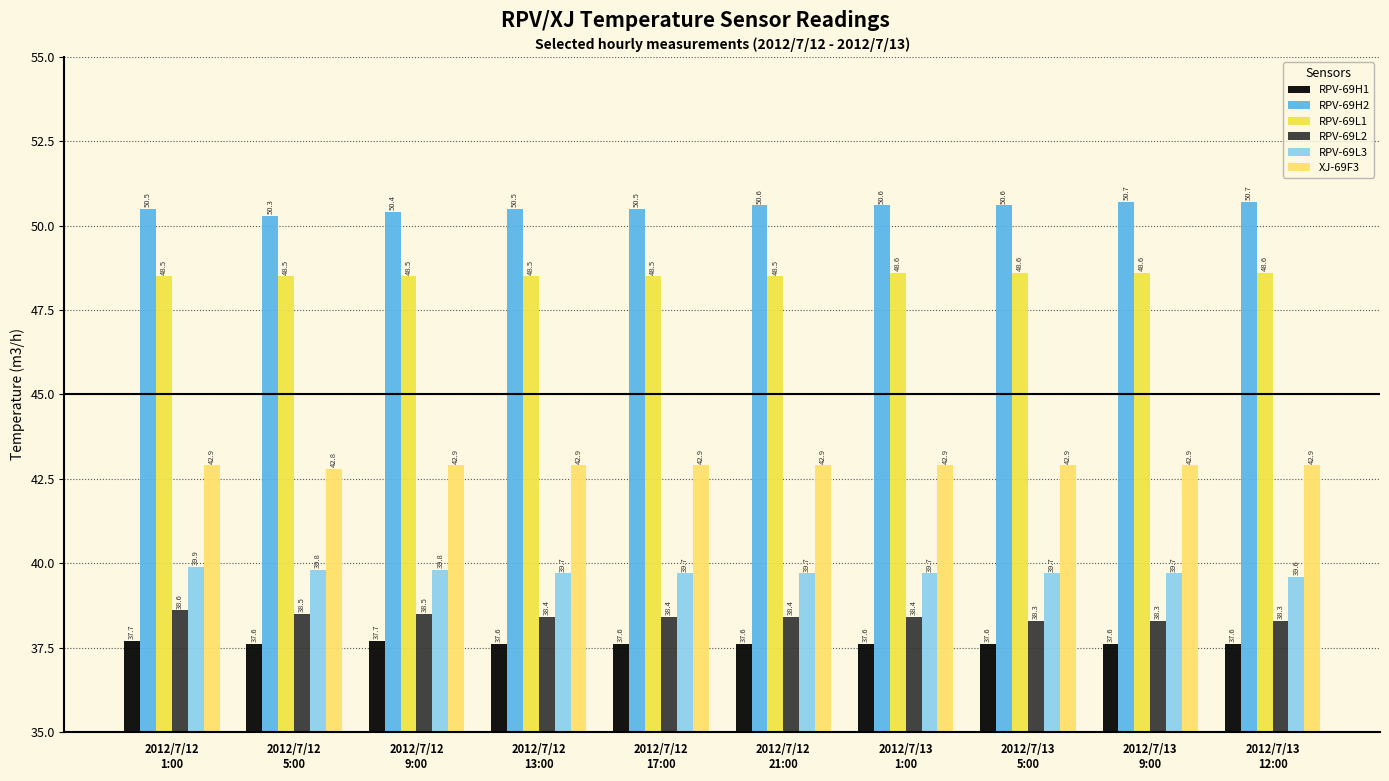

Reading left to right, what are all the values shown in this chart?

RPV-69H1: 2012/7/12
1:00=37.7	2012/7/12
5:00=37.6	2012/7/12
9:00=37.7	2012/7/12
13:00=37.6	2012/7/12
17:00=37.6	2012/7/12
21:00=37.6	2012/7/13
1:00=37.6	2012/7/13
5:00=37.6	2012/7/13
9:00=37.6	2012/7/13
12:00=37.6
RPV-69H2: 2012/7/12
1:00=50.5	2012/7/12
5:00=50.3	2012/7/12
9:00=50.4	2012/7/12
13:00=50.5	2012/7/12
17:00=50.5	2012/7/12
21:00=50.6	2012/7/13
1:00=50.6	2012/7/13
5:00=50.6	2012/7/13
9:00=50.7	2012/7/13
12:00=50.7
RPV-69L1: 2012/7/12
1:00=48.5	2012/7/12
5:00=48.5	2012/7/12
9:00=48.5	2012/7/12
13:00=48.5	2012/7/12
17:00=48.5	2012/7/12
21:00=48.5	2012/7/13
1:00=48.6	2012/7/13
5:00=48.6	2012/7/13
9:00=48.6	2012/7/13
12:00=48.6
RPV-69L2: 2012/7/12
1:00=38.6	2012/7/12
5:00=38.5	2012/7/12
9:00=38.5	2012/7/12
13:00=38.4	2012/7/12
17:00=38.4	2012/7/12
21:00=38.4	2012/7/13
1:00=38.4	2012/7/13
5:00=38.3	2012/7/13
9:00=38.3	2012/7/13
12:00=38.3
RPV-69L3: 2012/7/12
1:00=39.9	2012/7/12
5:00=39.8	2012/7/12
9:00=39.8	2012/7/12
13:00=39.7	2012/7/12
17:00=39.7	2012/7/12
21:00=39.7	2012/7/13
1:00=39.7	2012/7/13
5:00=39.7	2012/7/13
9:00=39.7	2012/7/13
12:00=39.6
XJ-69F3: 2012/7/12
1:00=42.9	2012/7/12
5:00=42.8	2012/7/12
9:00=42.9	2012/7/12
13:00=42.9	2012/7/12
17:00=42.9	2012/7/12
21:00=42.9	2012/7/13
1:00=42.9	2012/7/13
5:00=42.9	2012/7/13
9:00=42.9	2012/7/13
12:00=42.9